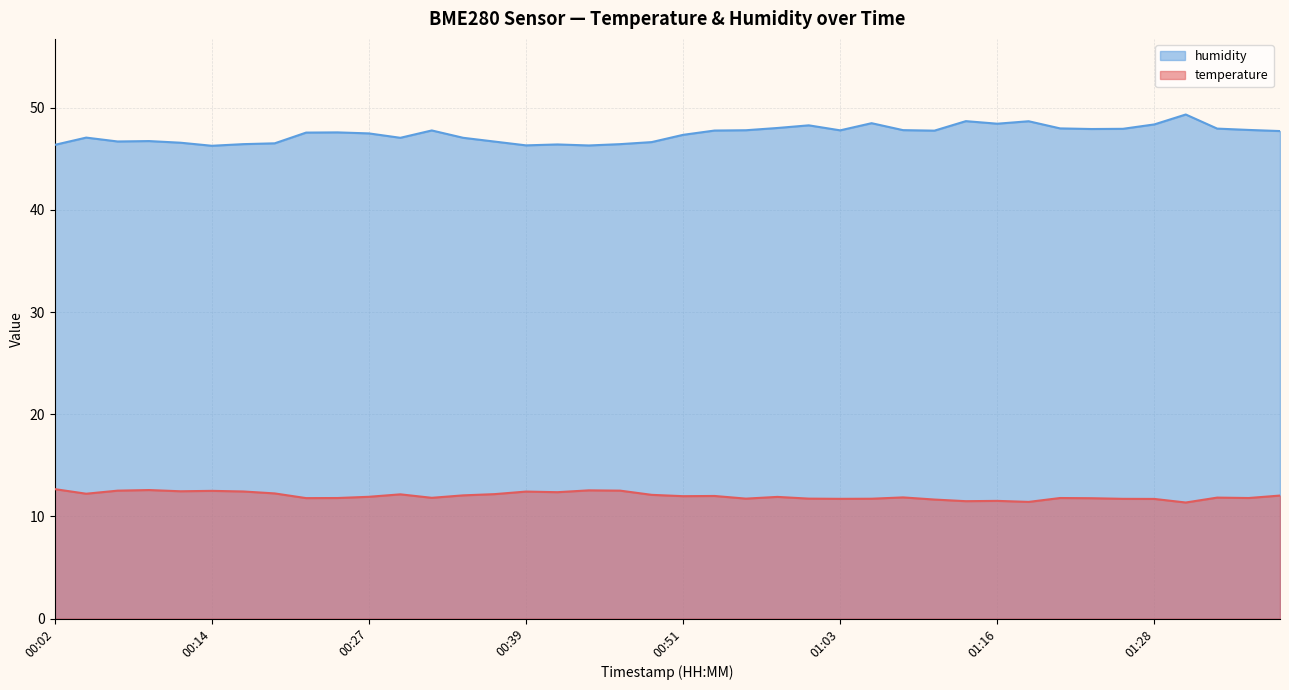

The temperature series shows 12.0 at 00:51. True or false?

True